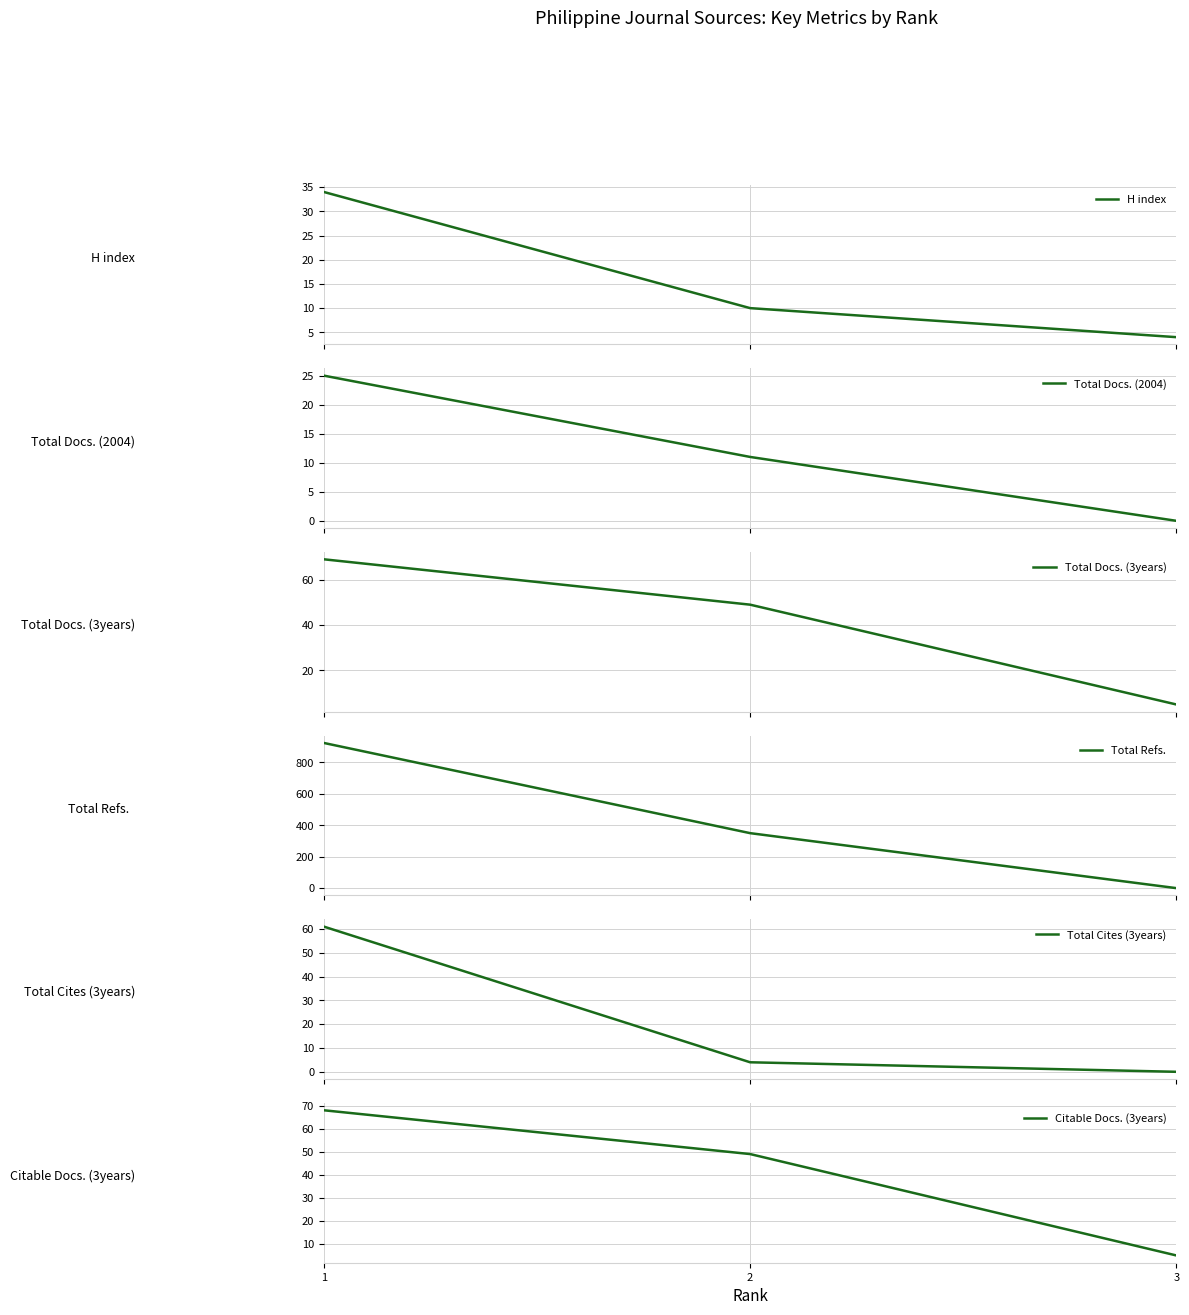

Read the Total Docs. (3years) value at 2.

49